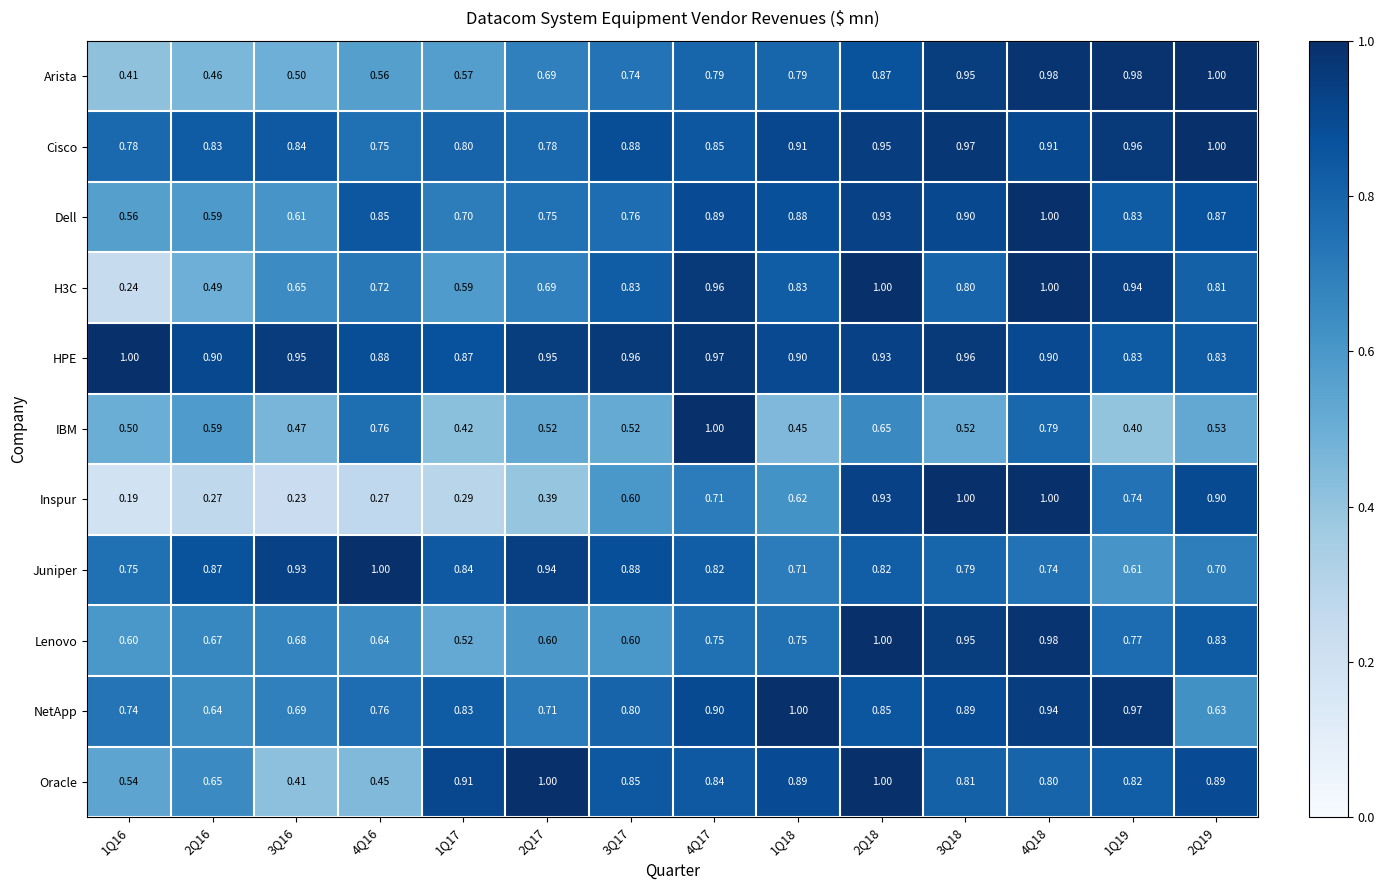

What is the spread (max minus min) of values at 1Q16?

0.8